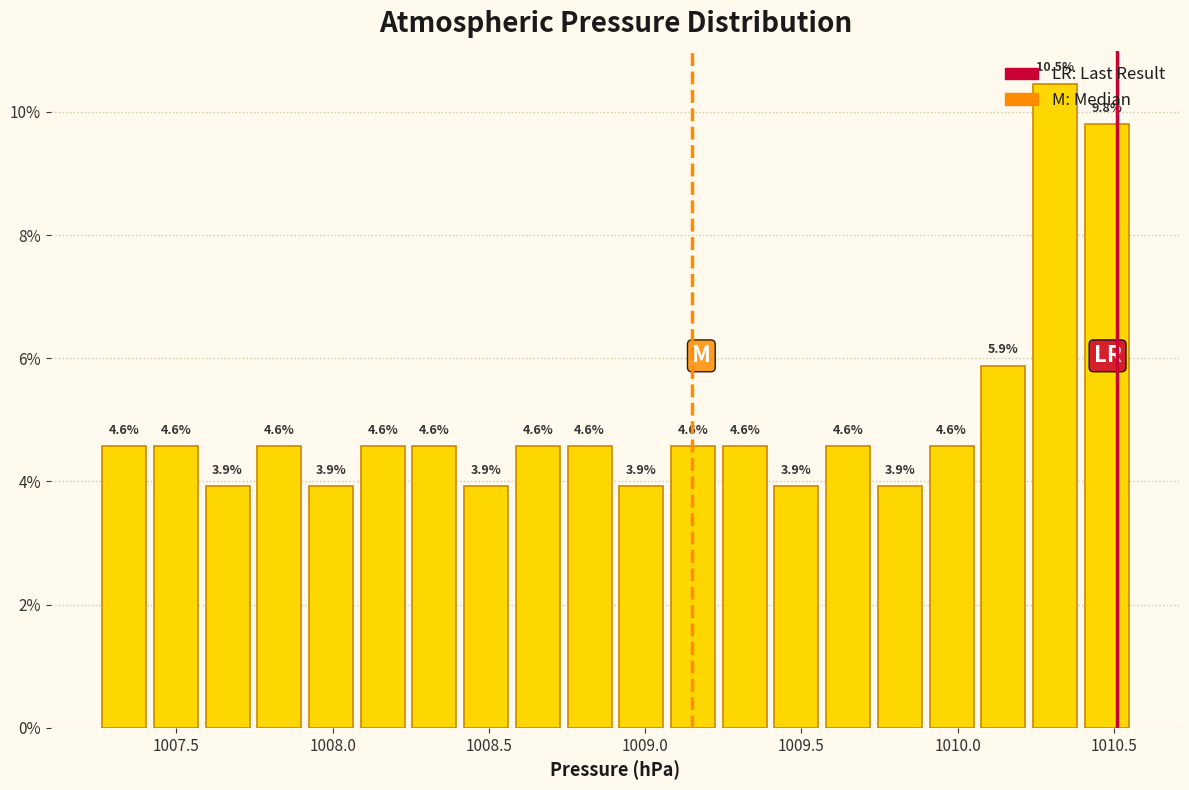

Read against the x-axis, roughly where is the centre of the tallest bar?

1010.30